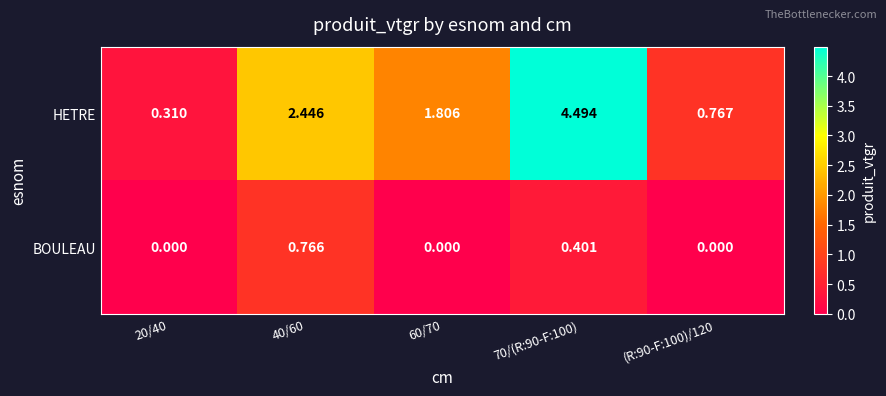

Rank the series at 20/40 from lowest to highest value.

BOULEAU, HETRE